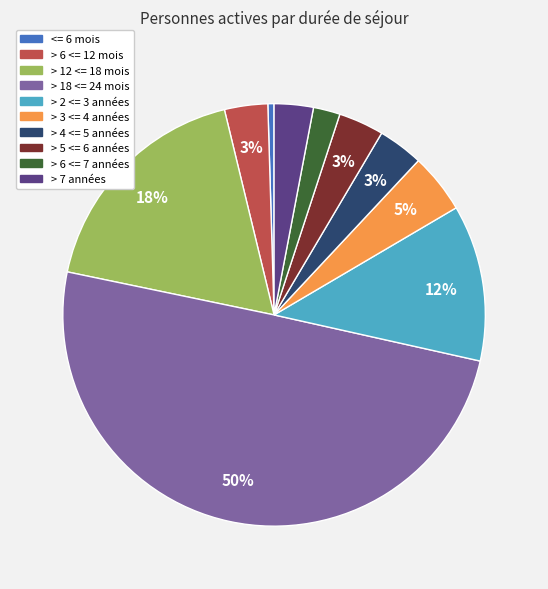

Combined, do > 6 <= 7 années and > 6 <= 12 mois account for over 50%?

No